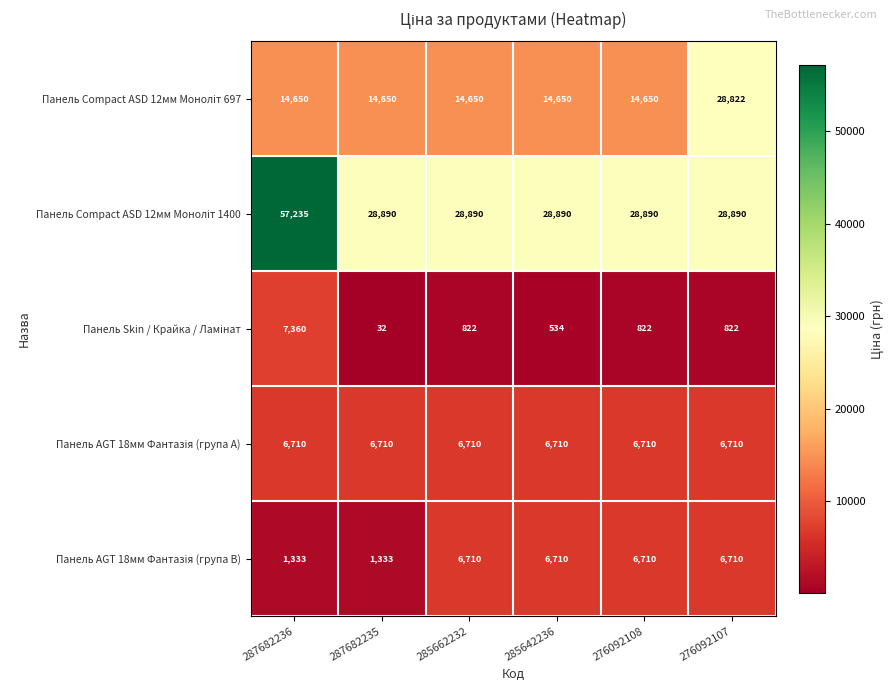

What is the total value across all series at 287682235?

51615